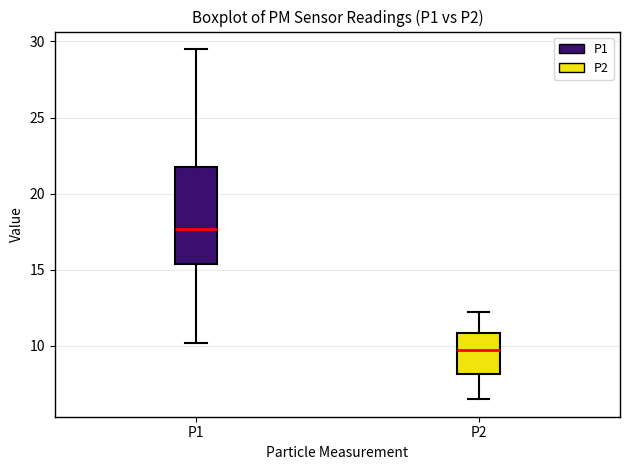

Comparing the boxes themselves (not the whiskers), which one is the tallest?

P1